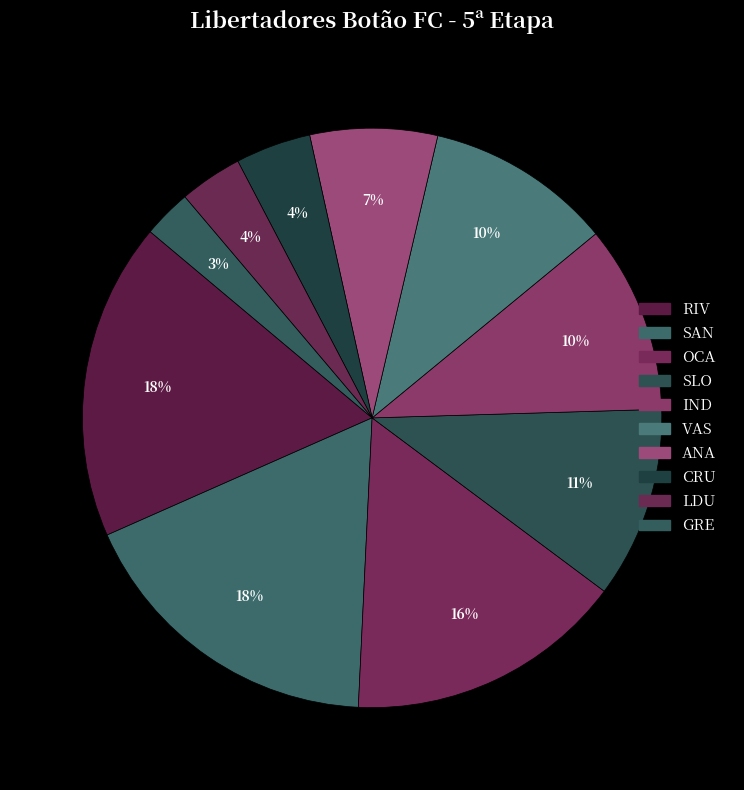

To the nearest percent, what percentage of the pie is OCA?

16%